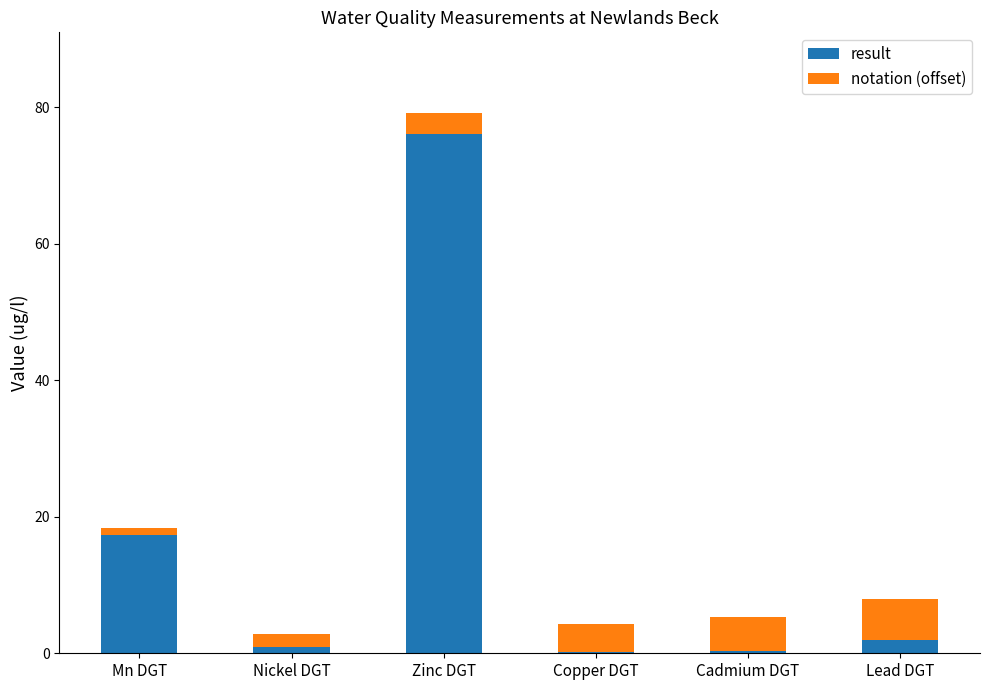

The result series shows 29.5 at Zinc DGT. True or false?

False